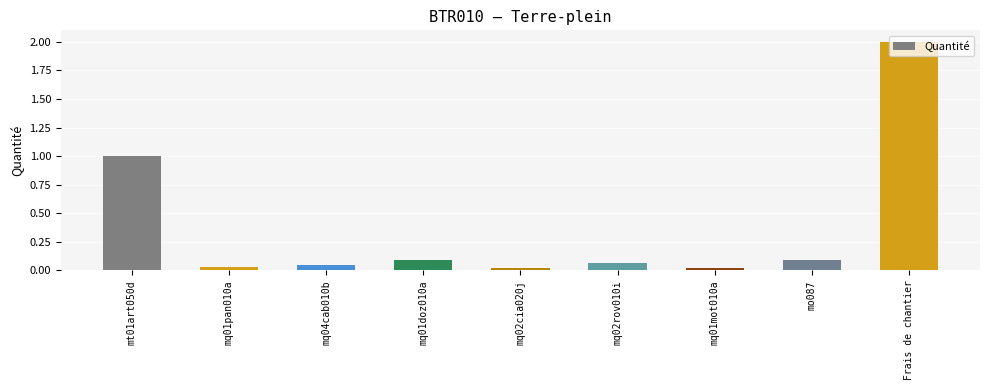

What position from the left is Frais de chantier?

9